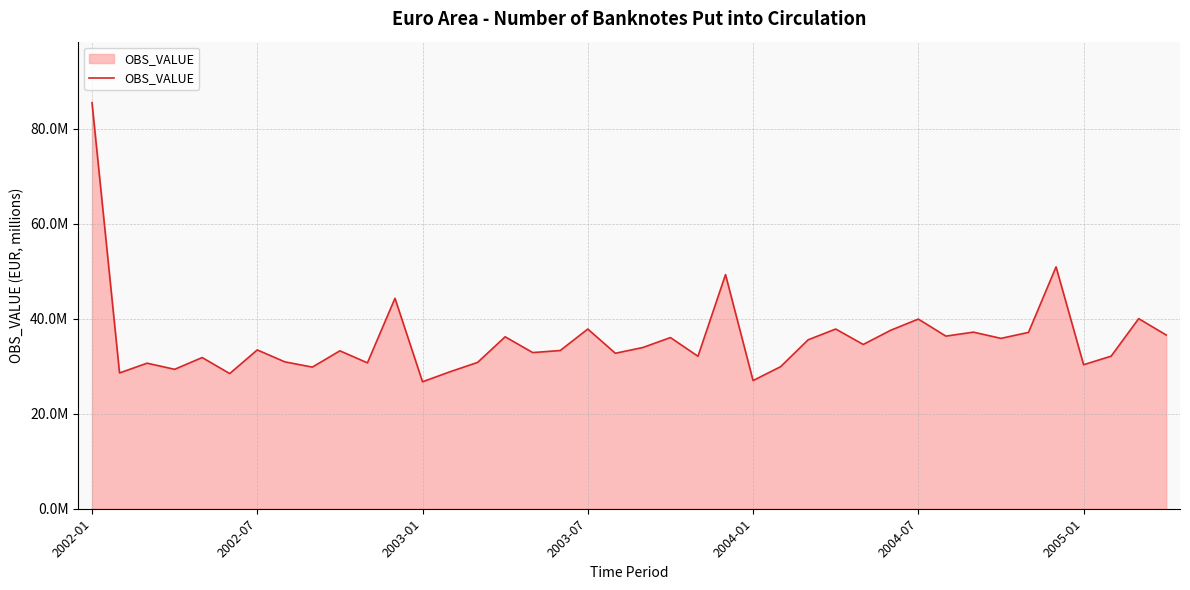

What is the difference between the maximum and second lowest values?

58.5